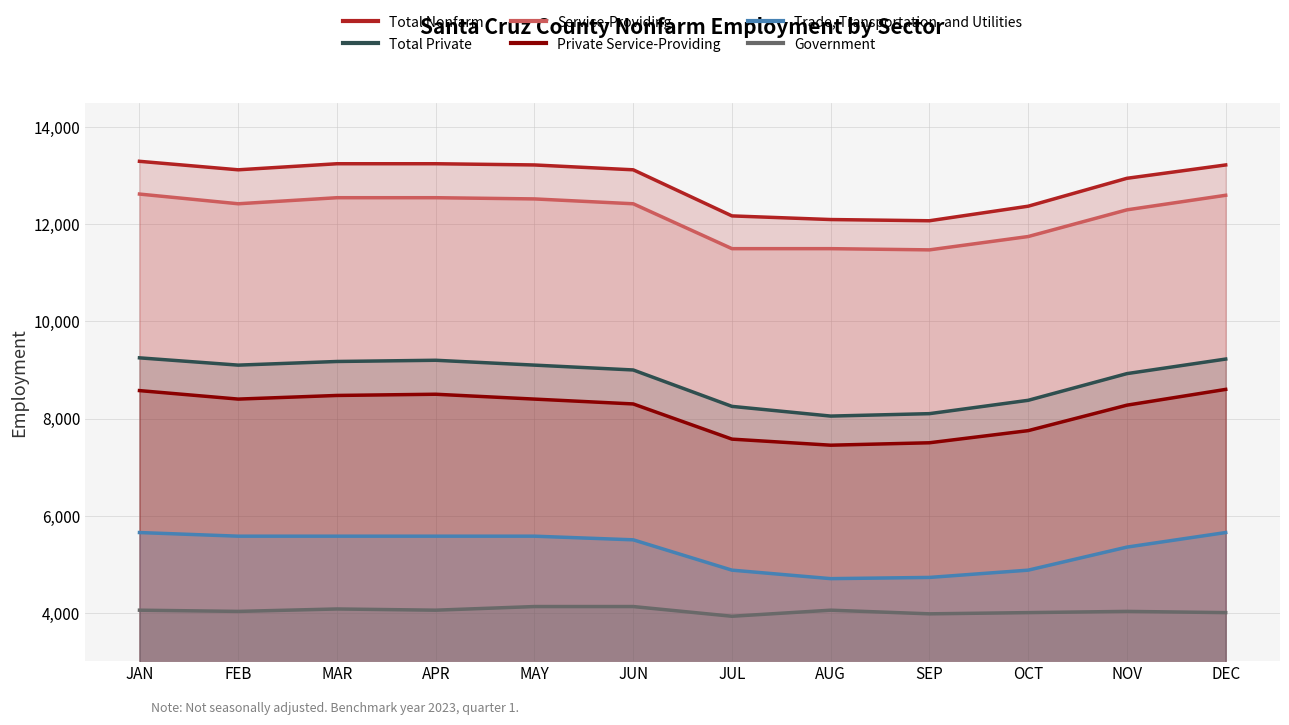

At which category is the sum across all series the highest?

JAN